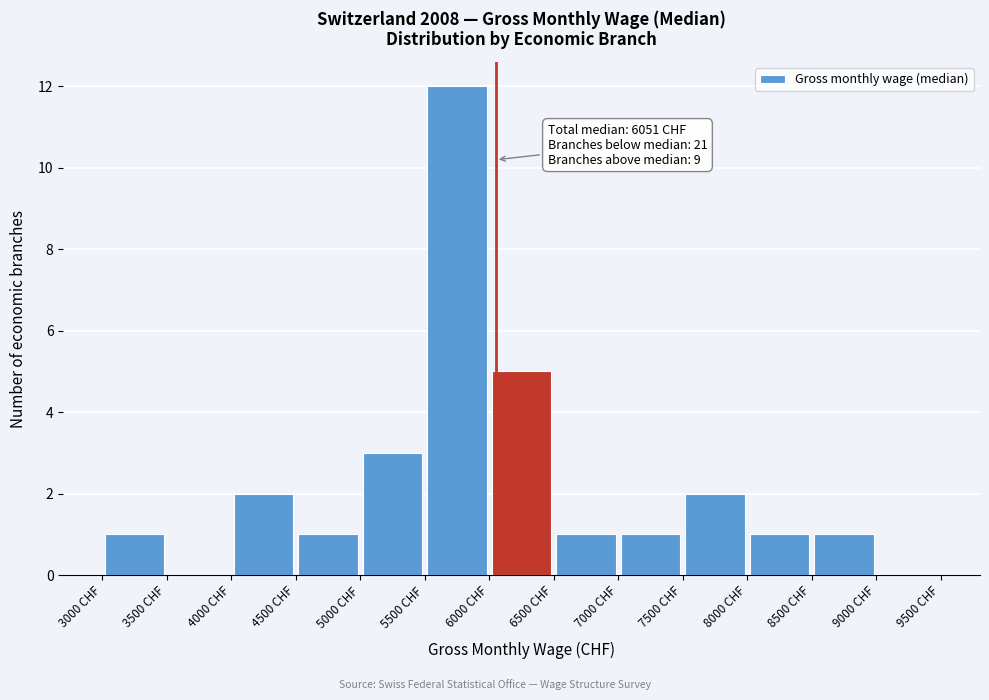

Over which range of the x-axis is the bar tallest?

5500 to 6000